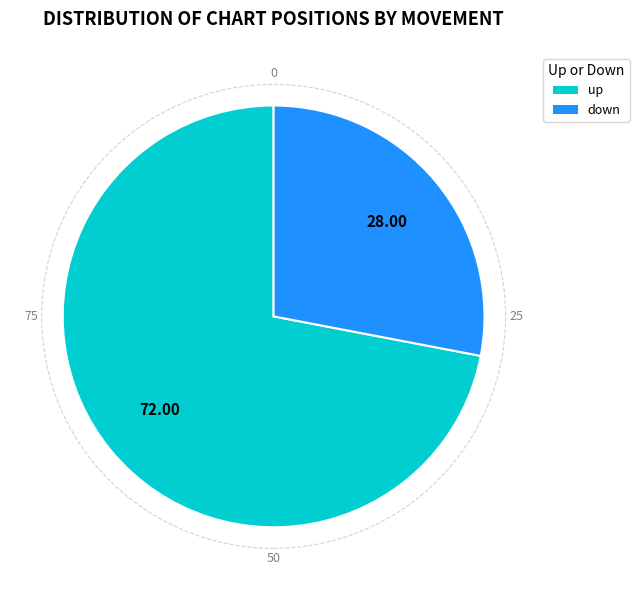

What is the smallest slice in the pie chart?

down